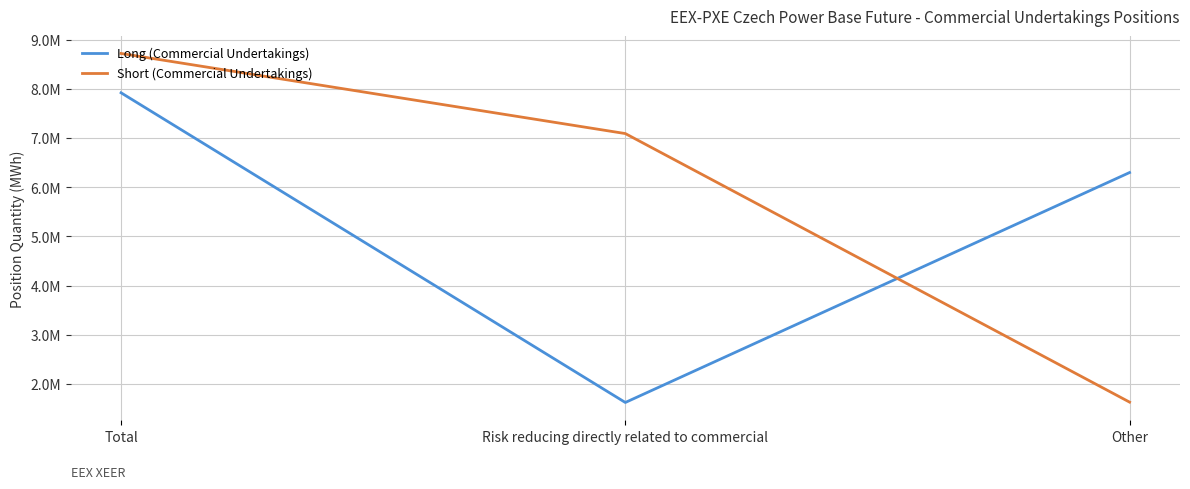

Where is Long (Commercial Undertakings) nearest to the value 4771265?

Other